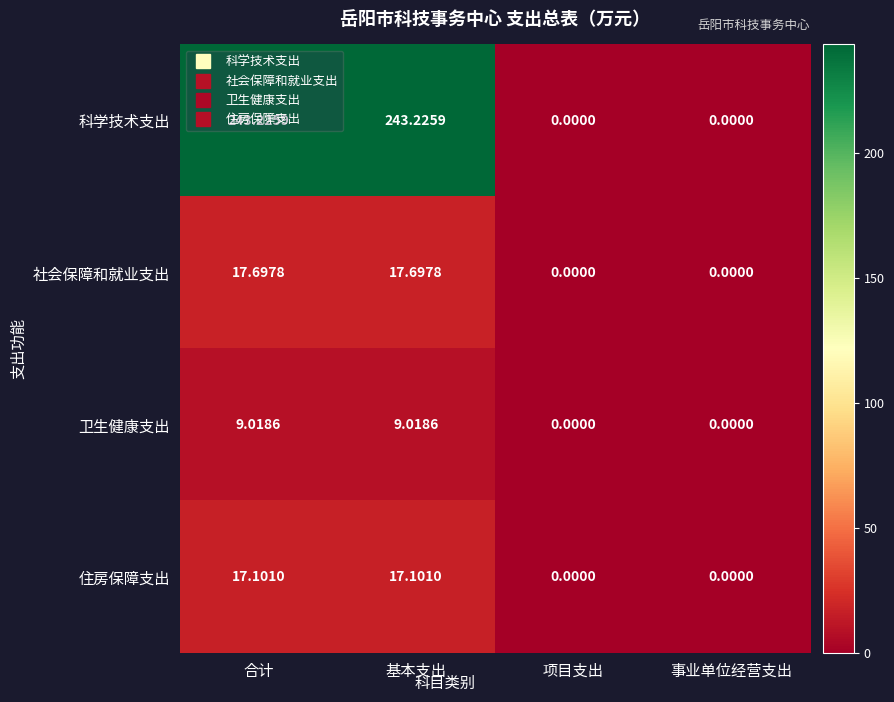

Which series has the largest total across all categories?

科学技术支出